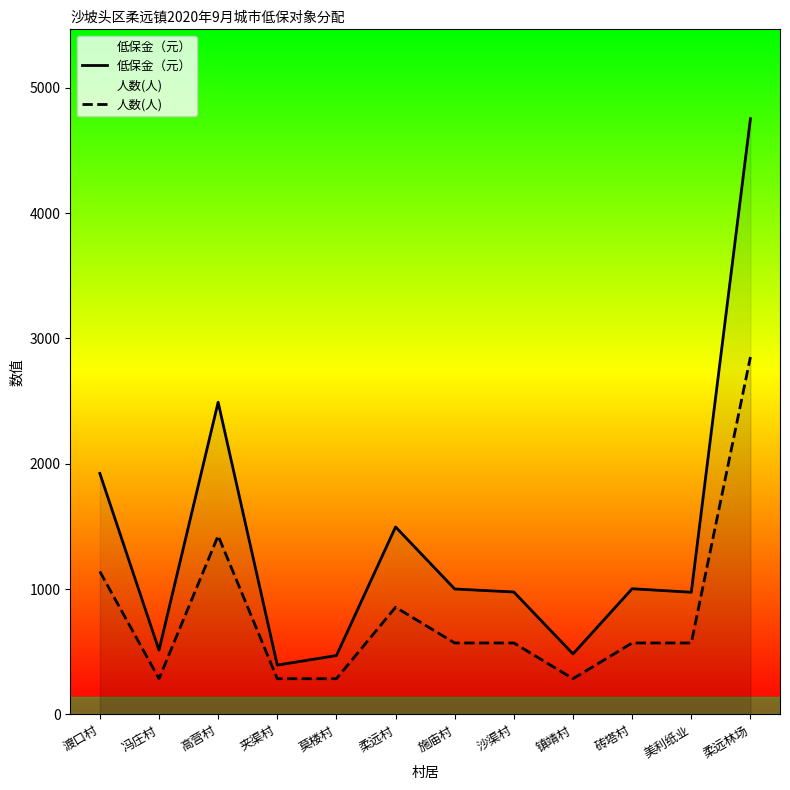

How many data points in 低保金（元） are above 1001?

5